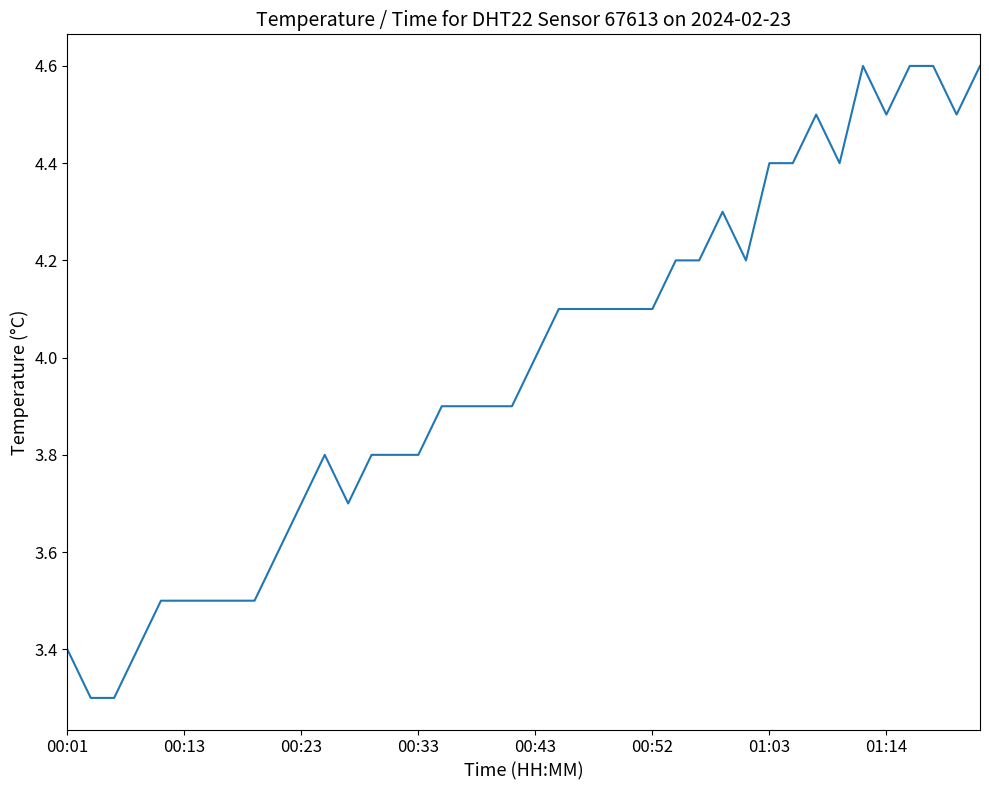

What is the difference between the maximum and minimum values?

1.3